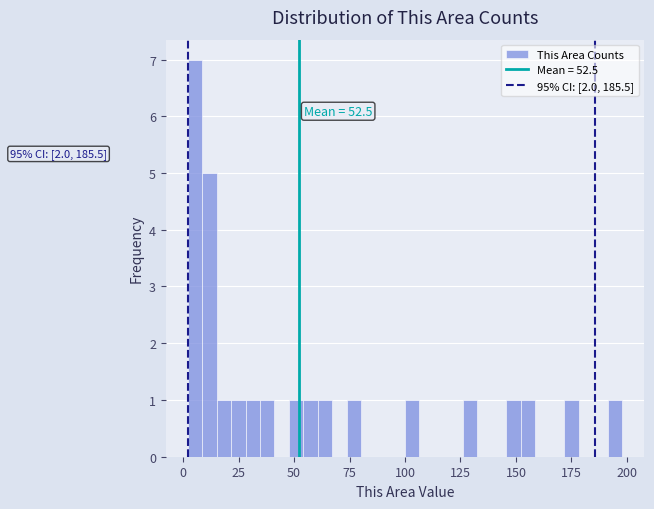

Read against the x-axis, roughly where is the centre of the tallest bar?

5